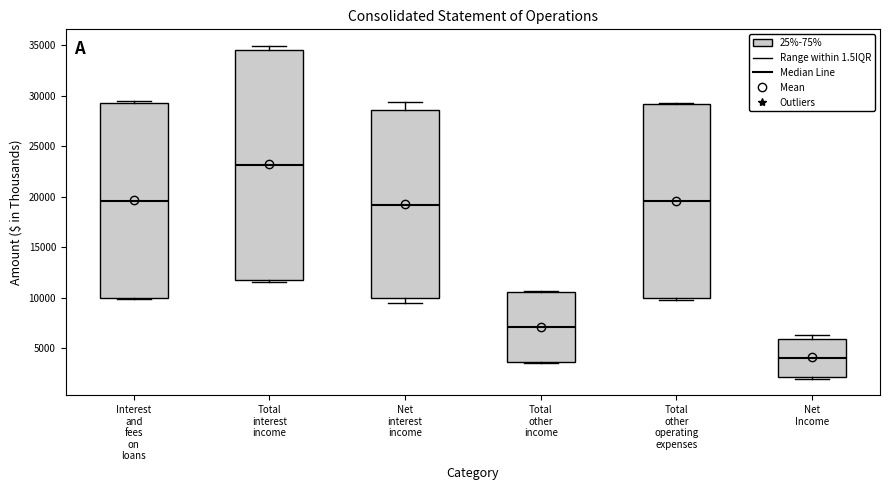

Where is the upper edge of the box for Total other operating expenses on the y-axis? The values are not printed on the chart, so give them approximately, as read against the axis.

29000